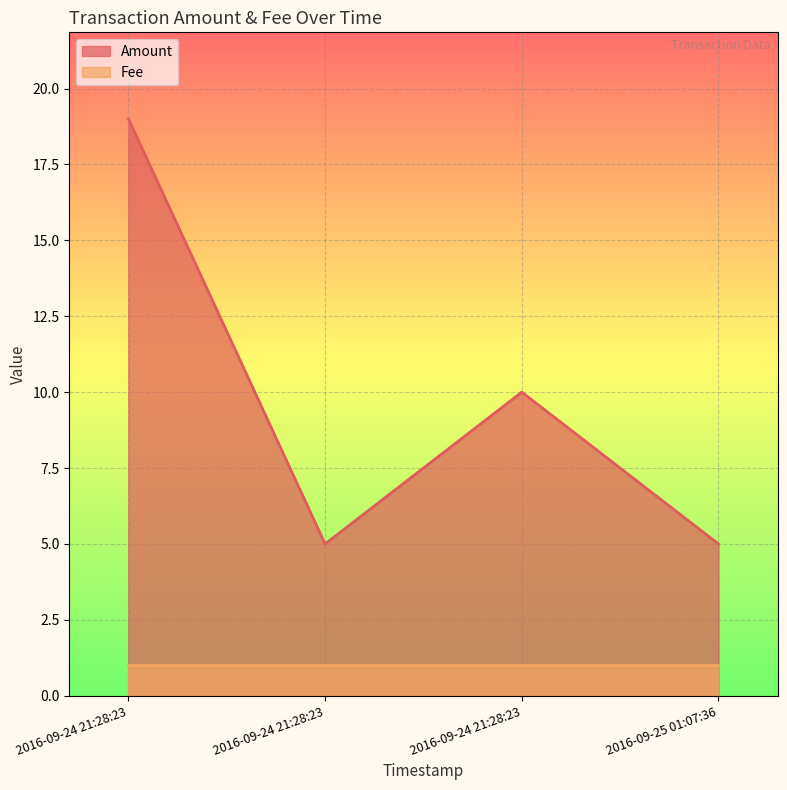

Where does the data first go above 10?

2016-09-24 21:28:23